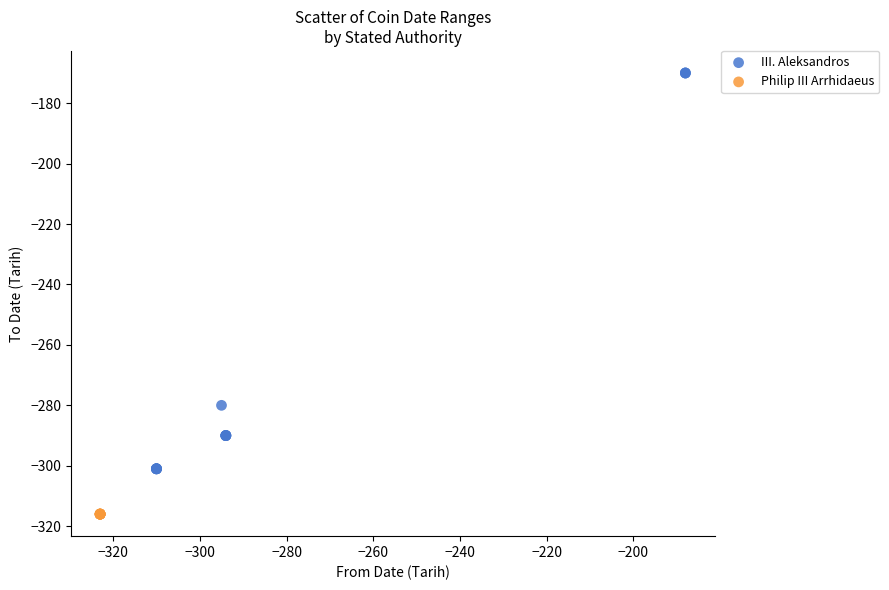

Which series contains the lowest Y value?

Philip III Arrhidaeus